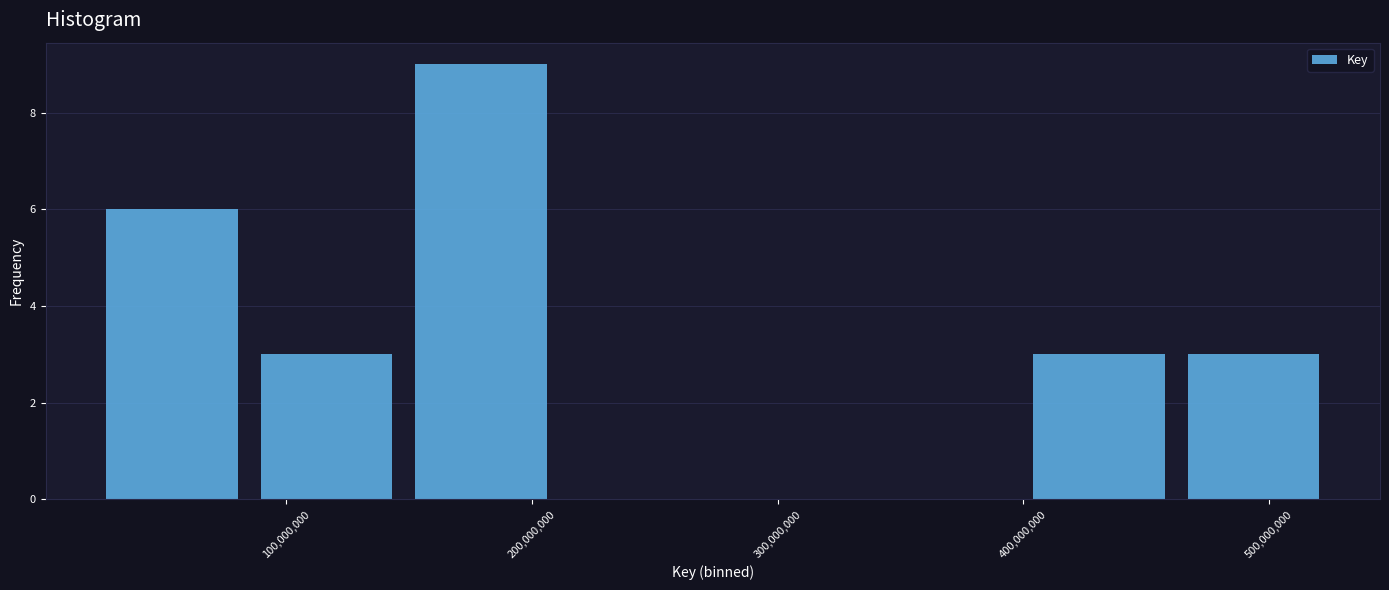

Reading left to right, list every bar in this chart as the range it spans on the x-axis followed by its height. Neither the bar edges nor the heights are printed on the chart, so give them approximately, as read against the axes.

20000000 to 80000000: 6
80000000 to 150000000: 3
150000000 to 210000000: 9
210000000 to 270000000: 0
270000000 to 340000000: 0
340000000 to 400000000: 0
400000000 to 460000000: 3
460000000 to 530000000: 3